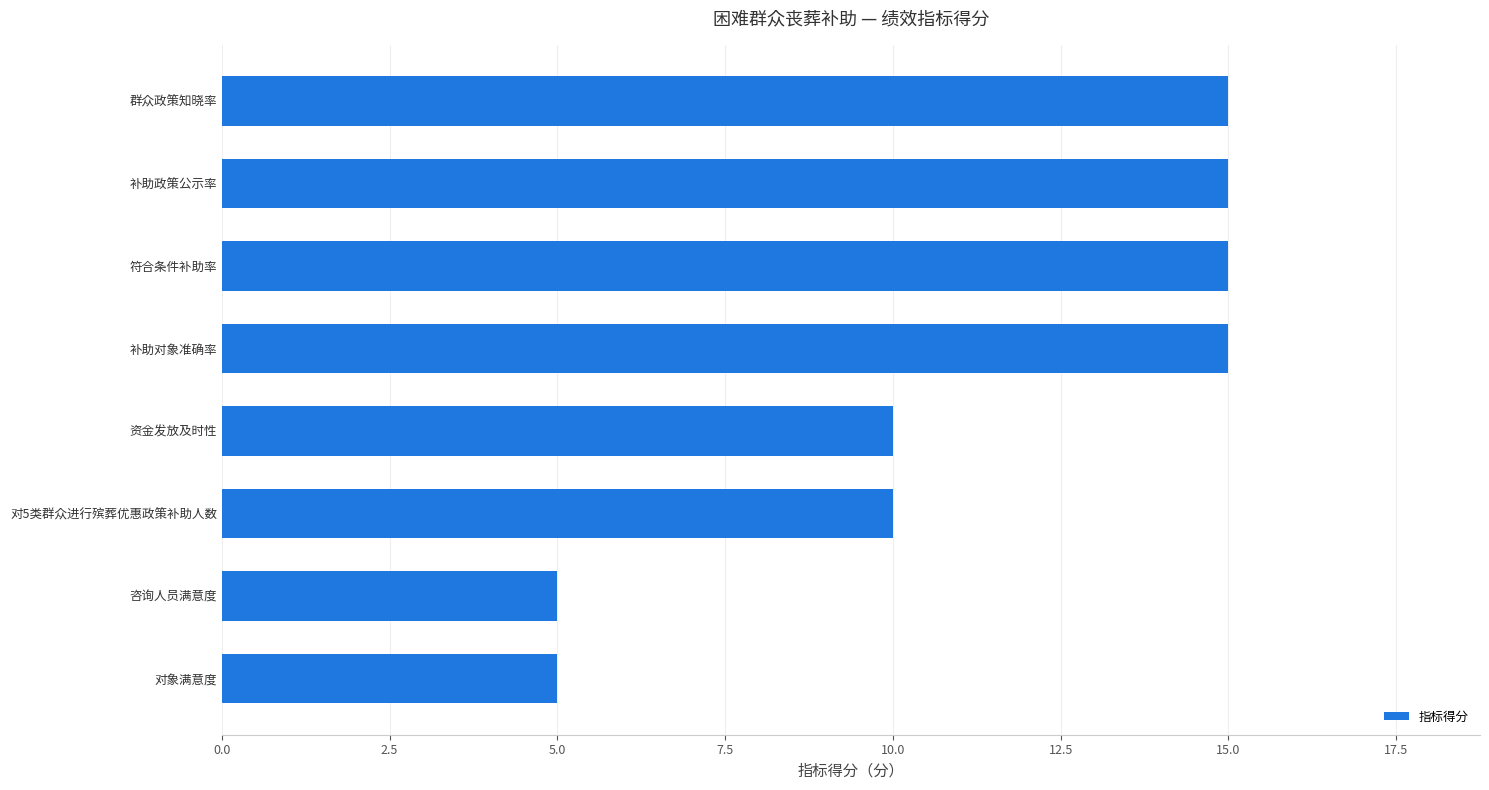

Count the values in the range 10 to 15.

6